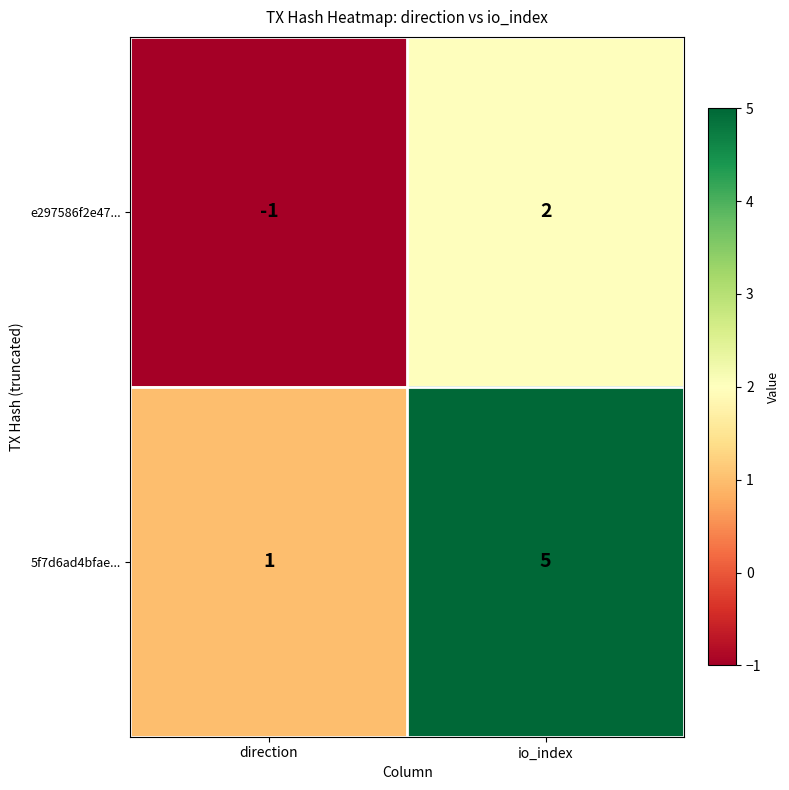

What is the sum of all 5f7d6ad4bfae... values?

6